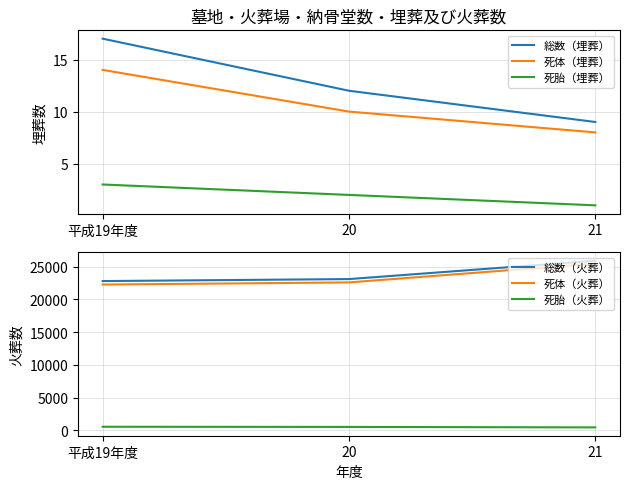

At which label is 総数（埋葬） closest to 13?

20